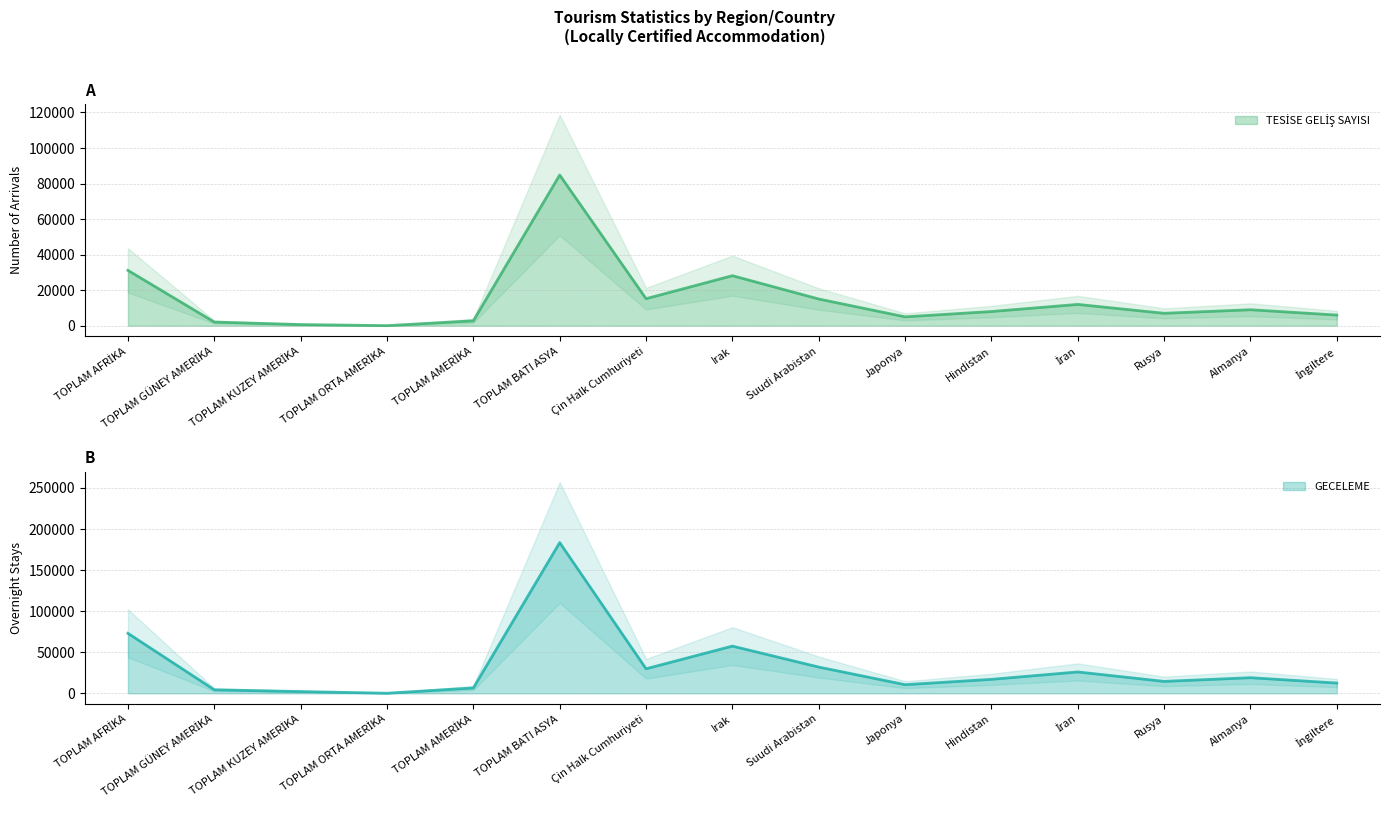

At which label does TESİSE GELİŞ SAYISI reach its peak?

TOPLAM BATI ASYA